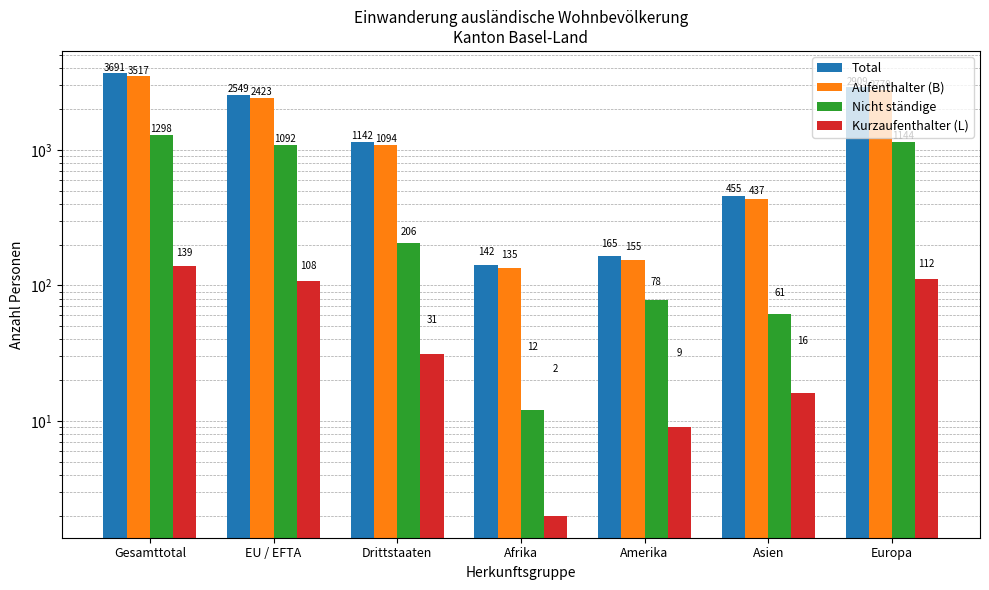

List the series in order of their peak value, highest first.

Total, Aufenthalter (B), Nicht ständige, Kurzaufenthalter (L)